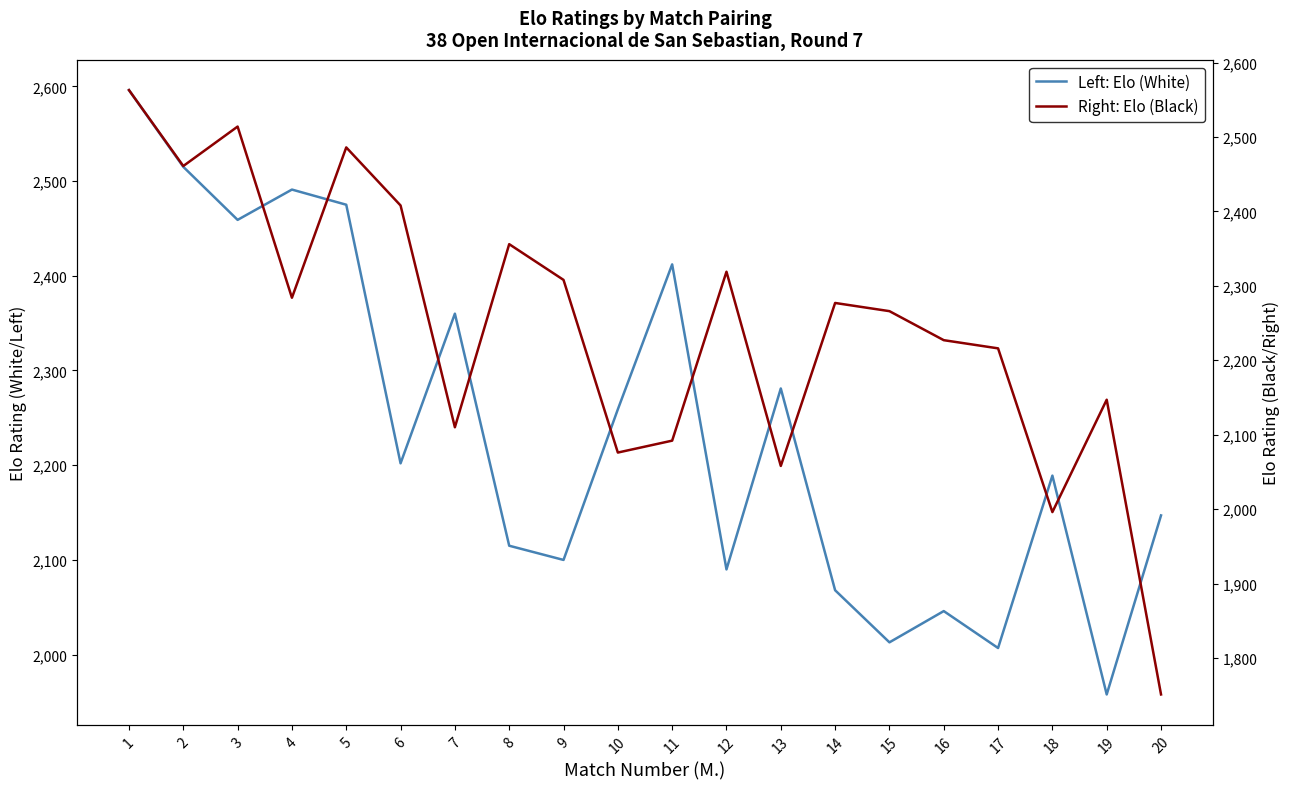

At which label does Left: Elo (White) first exceed 2202?

1